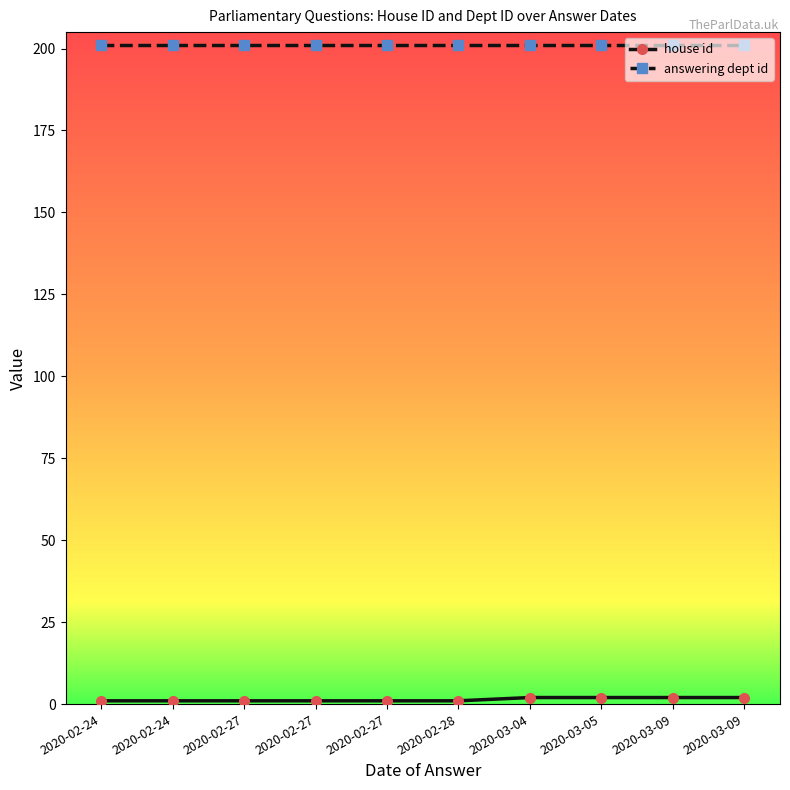

Is this an area chart (filled region under the line)?

No